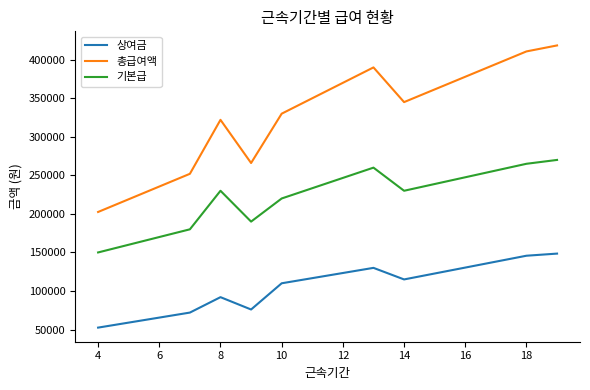

What is the difference between the maximum and minimum values in the 기본급 series?

120000